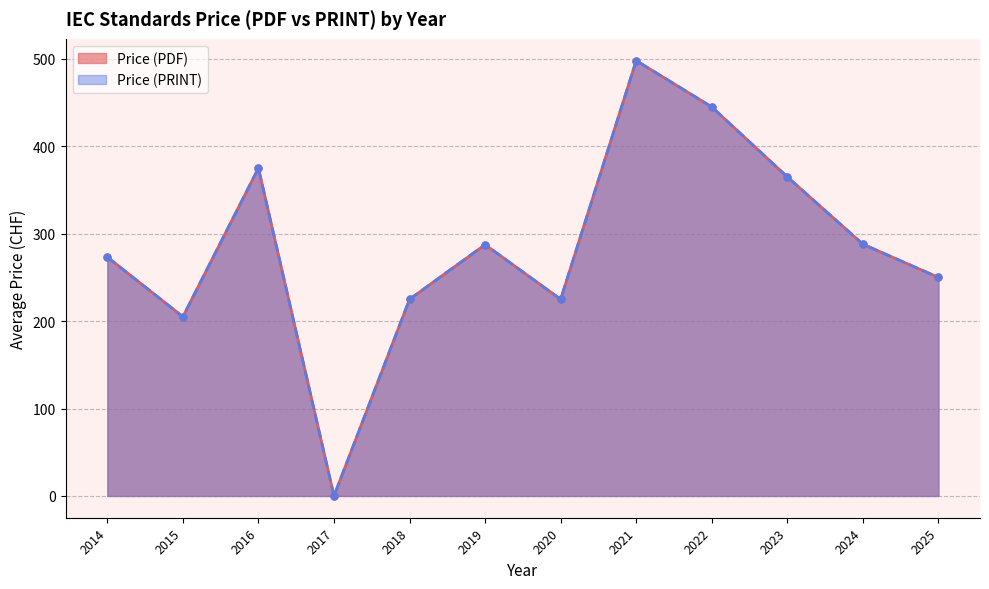

True or false: Price (PRINT) and Price (PDF) intersect in this chart.

False